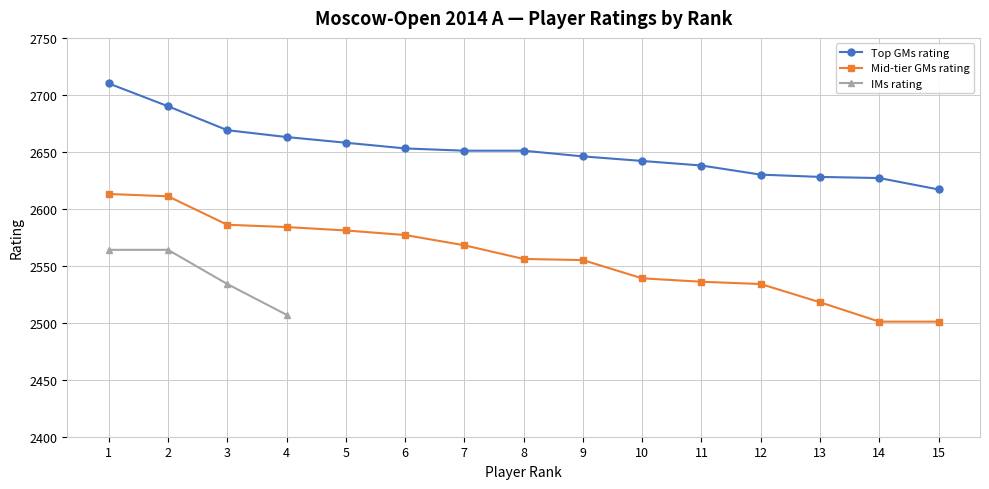

True or false: Mid-tier GMs rating and Top GMs rating intersect in this chart.

False